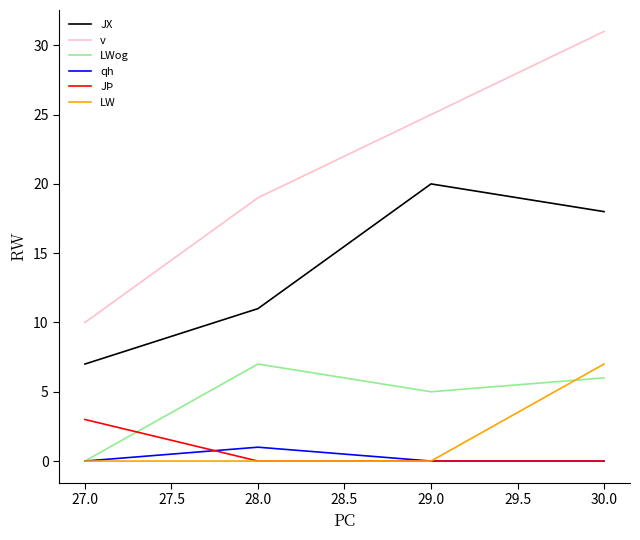

List the labels in order of v value, smallest first.

27.0, 28.0, 29.0, 30.0